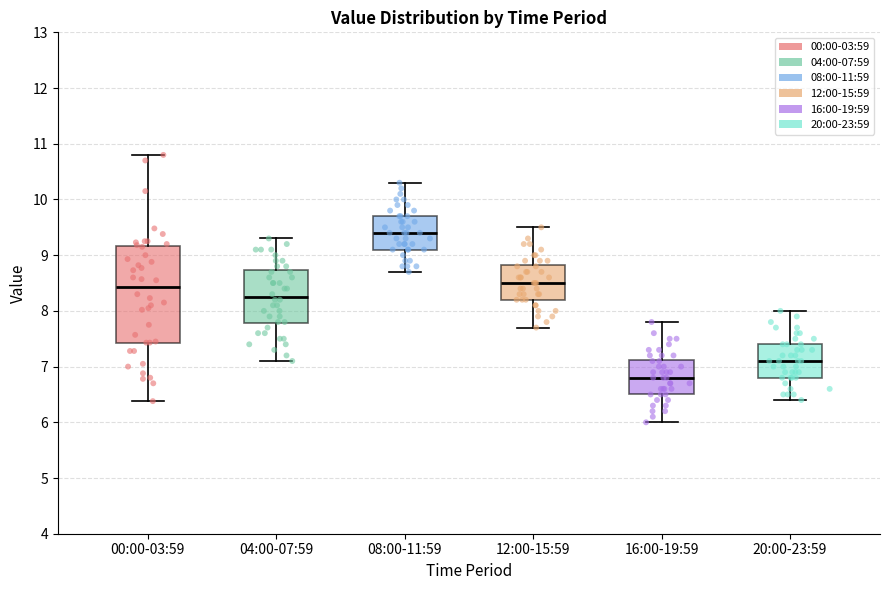

Reading left to right, transcribe this box plot: for each box, give where its median line is, the range the box spans, and where its two whiskers end, as read against the y-axis. The values are not printed on the chart, so give them approximately, as read against the axis.

00:00-03:59: median 8.4, box 7.4 to 9.2, whiskers 6.4 to 10.8
04:00-07:59: median 8.3, box 7.8 to 8.7, whiskers 7.1 to 9.3
08:00-11:59: median 9.4, box 9.1 to 9.7, whiskers 8.7 to 10.3
12:00-15:59: median 8.5, box 8.2 to 8.8, whiskers 7.7 to 9.5
16:00-19:59: median 6.8, box 6.5 to 7.1, whiskers 6.0 to 7.8
20:00-23:59: median 7.1, box 6.8 to 7.4, whiskers 6.4 to 8.0